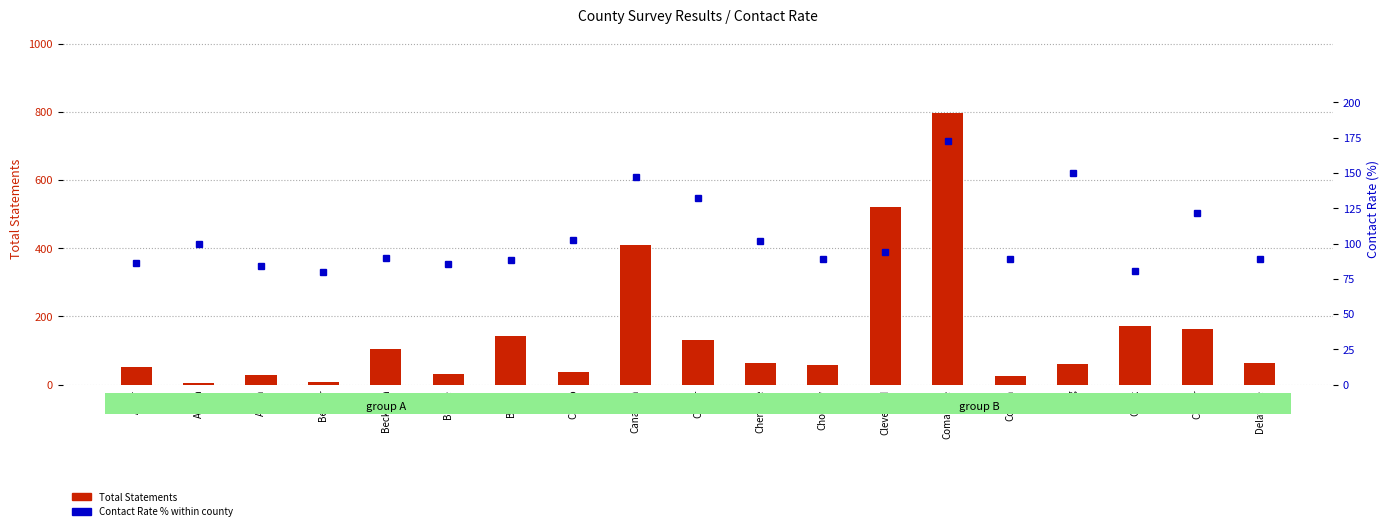

Which series changed the most between Adair and Cherokee?

Contact Rate %